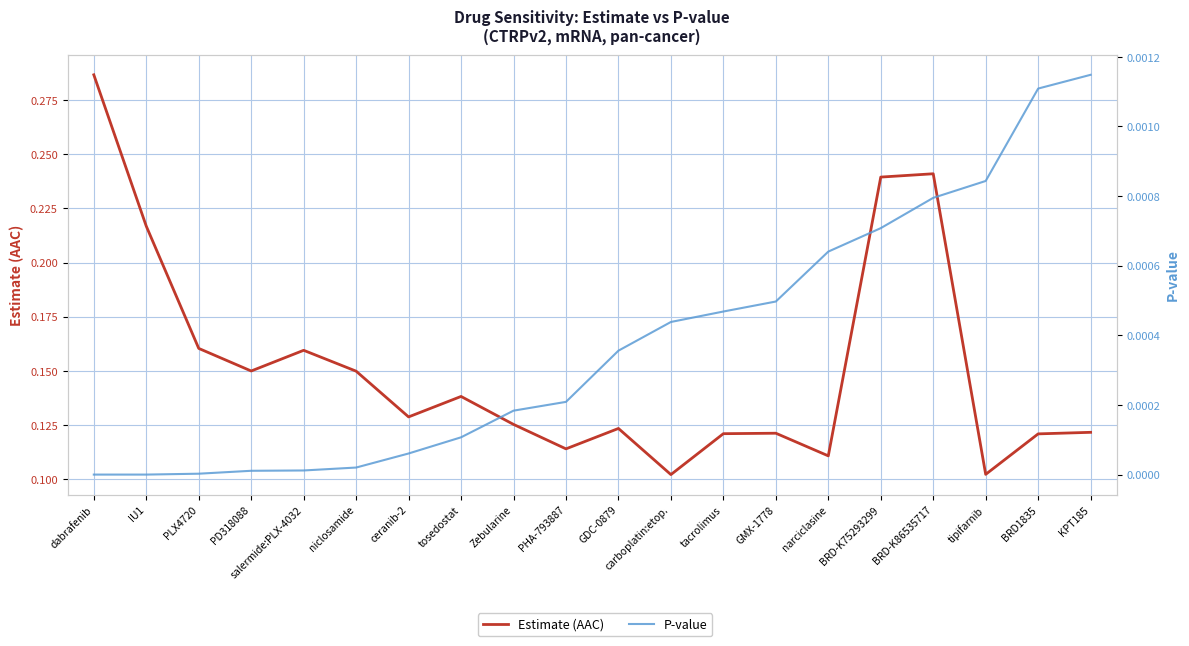

At which label is Estimate (AAC) closest to 0?

carboplatin:etop.